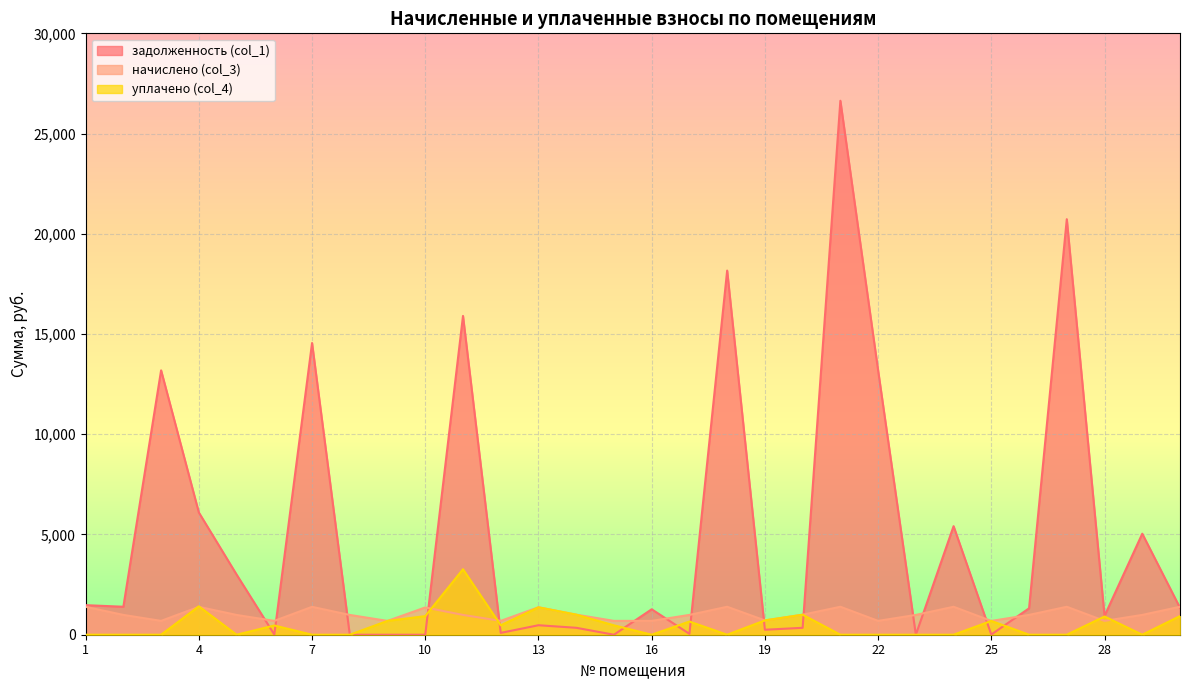

Which series changed the most between 22 and 29?

задолженность (col_1)